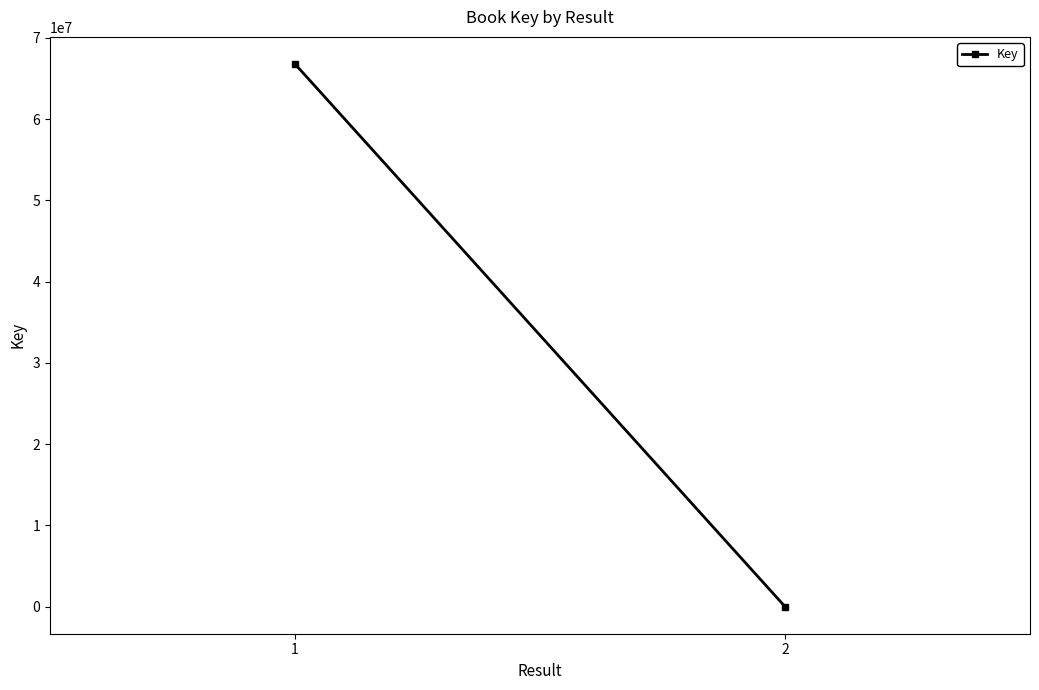

What is the smallest value displayed?

5559